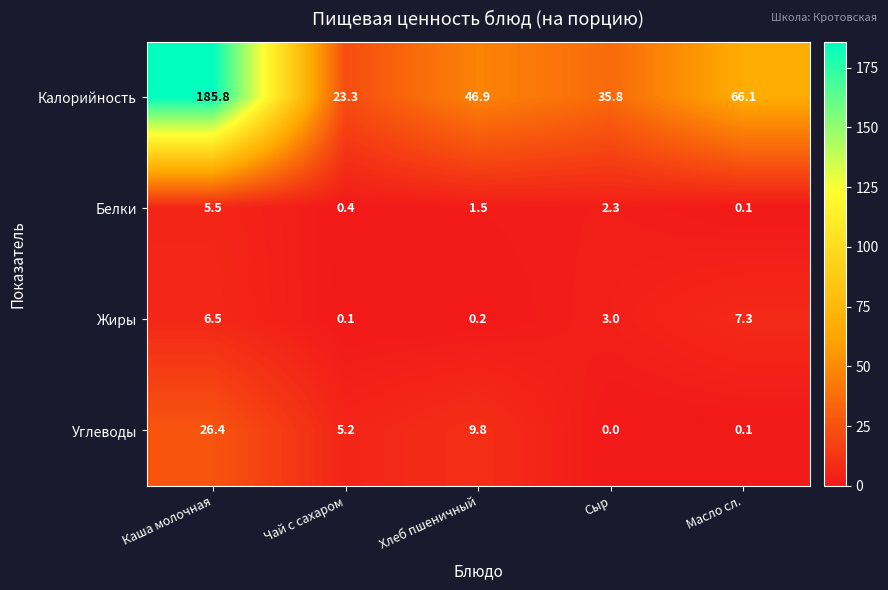

List the series in order of their peak value, lowest first.

Белки, Жиры, Углеводы, Калорийность